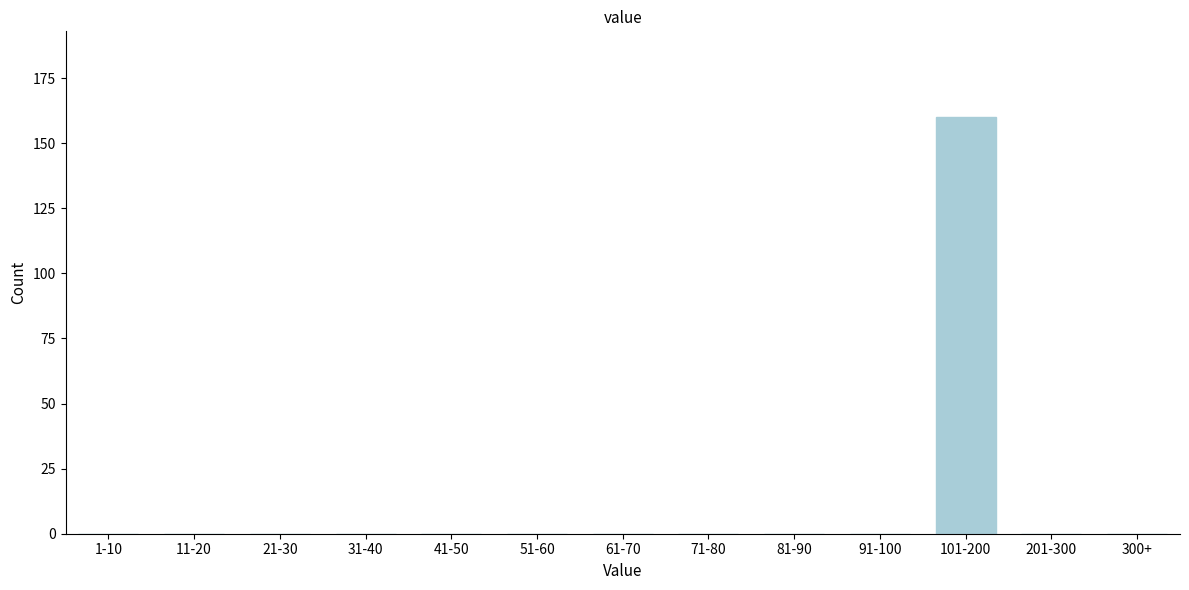

Reading left to right, transcribe all the data shown in this chart.

1-10=0	11-20=0	21-30=0	31-40=0	41-50=0	51-60=0	61-70=0	71-80=0	81-90=0	91-100=0	101-200=160	201-300=0	300+=0